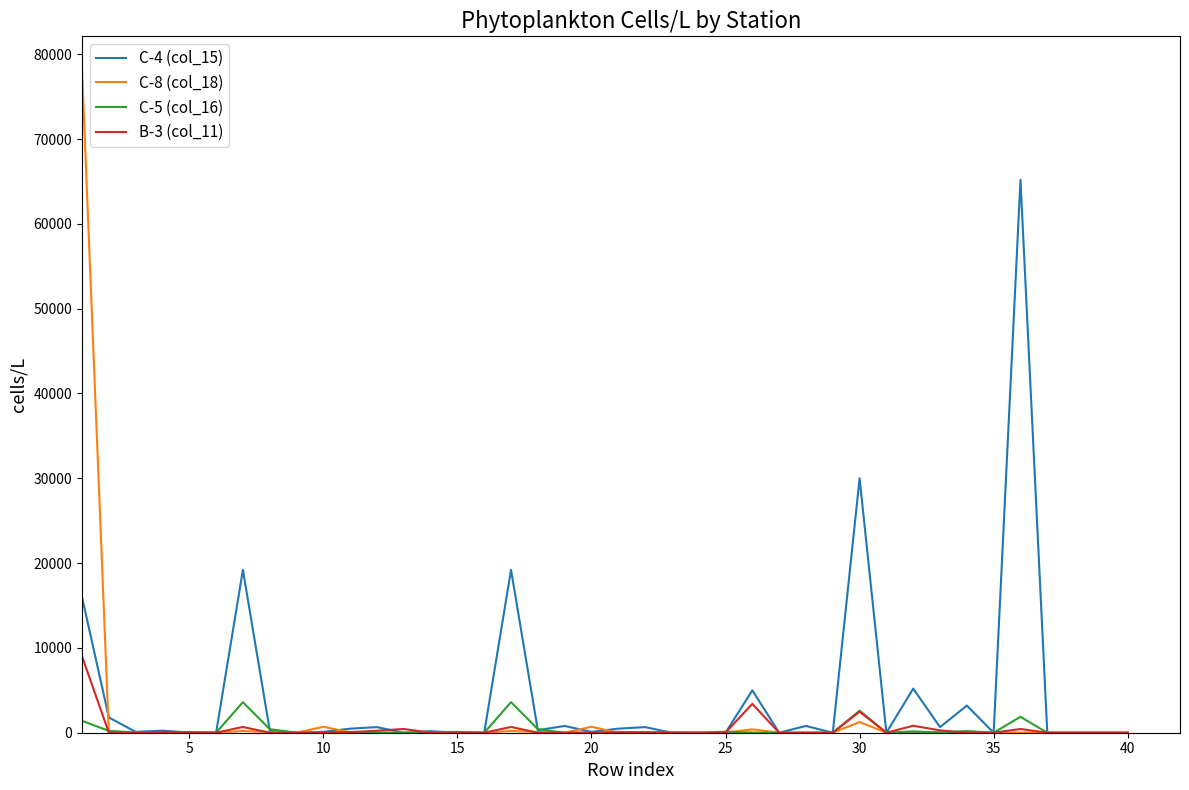

At how many categories does at least one series exceed 44778?

2